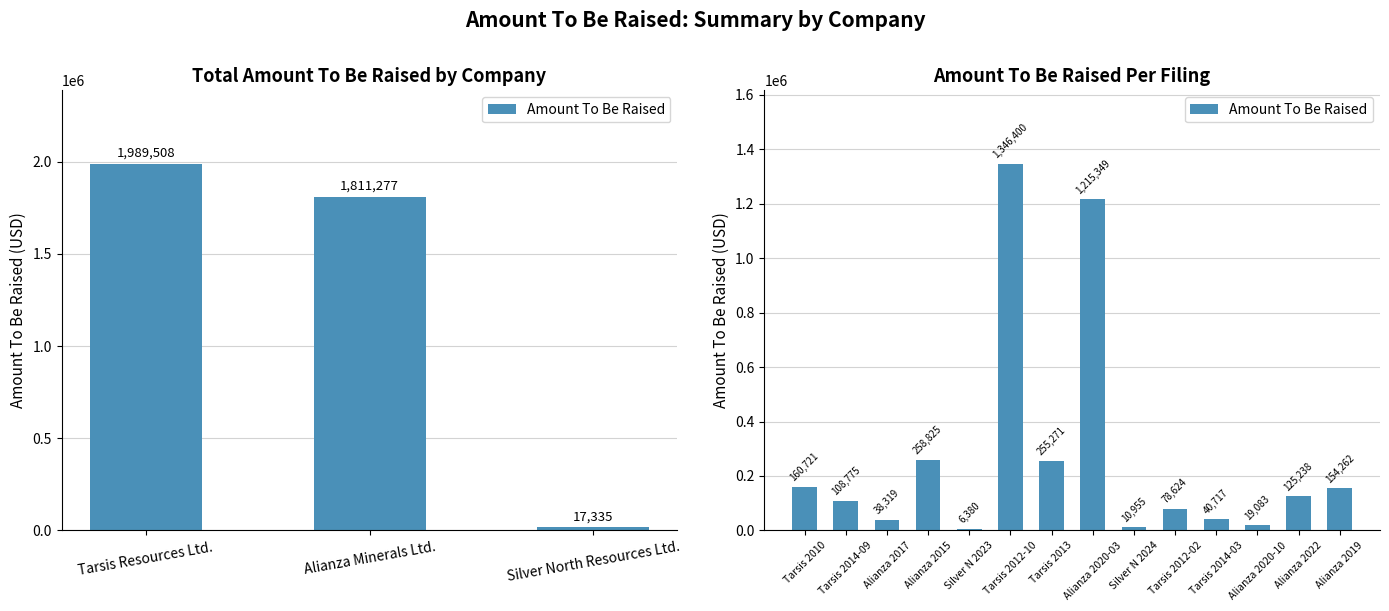

The chart shows a value of 72144 at Tarsis 2014-09. True or false?

False